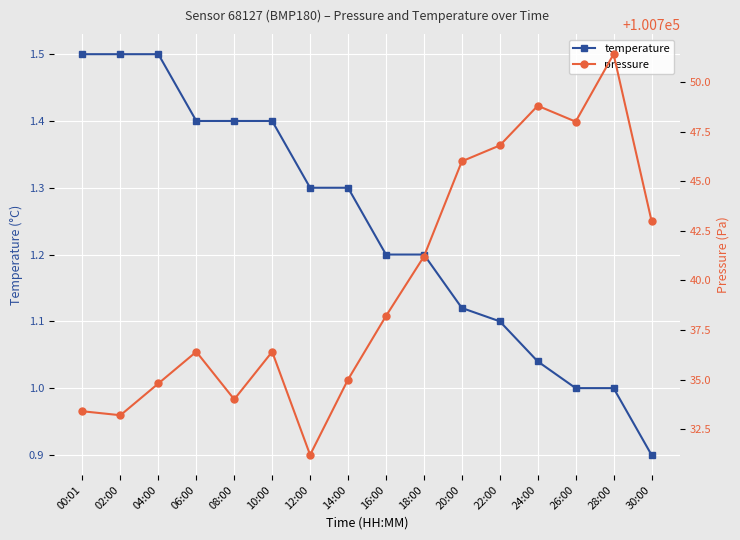

What is the difference between the second highest and minimum values in the pressure series?

17.6